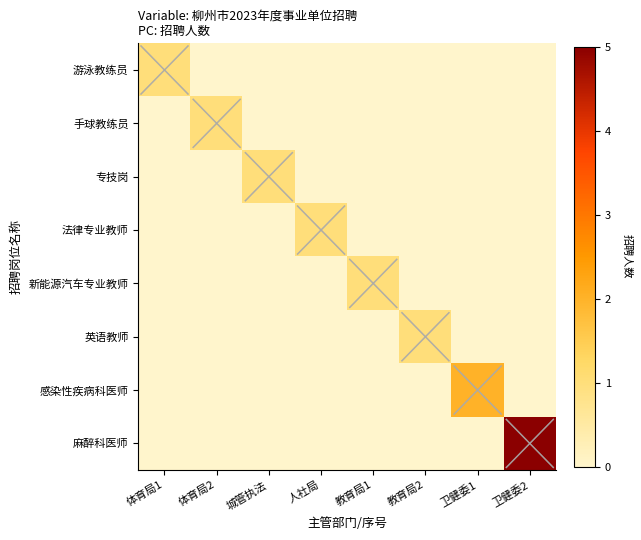

Reading left to right, transcribe all the data shown in this chart.

游泳教练员: 体育局1=1	体育局2=0	城管执法=0	人社局=0	教育局1=0	教育局2=0	卫健委1=0	卫健委2=0
手球教练员: 体育局1=0	体育局2=1	城管执法=0	人社局=0	教育局1=0	教育局2=0	卫健委1=0	卫健委2=0
专技岗: 体育局1=0	体育局2=0	城管执法=1	人社局=0	教育局1=0	教育局2=0	卫健委1=0	卫健委2=0
法律专业教师: 体育局1=0	体育局2=0	城管执法=0	人社局=1	教育局1=0	教育局2=0	卫健委1=0	卫健委2=0
新能源汽车专业教师: 体育局1=0	体育局2=0	城管执法=0	人社局=0	教育局1=1	教育局2=0	卫健委1=0	卫健委2=0
英语教师: 体育局1=0	体育局2=0	城管执法=0	人社局=0	教育局1=0	教育局2=1	卫健委1=0	卫健委2=0
感染性疾病科医师: 体育局1=0	体育局2=0	城管执法=0	人社局=0	教育局1=0	教育局2=0	卫健委1=2	卫健委2=0
麻醉科医师: 体育局1=0	体育局2=0	城管执法=0	人社局=0	教育局1=0	教育局2=0	卫健委1=0	卫健委2=5